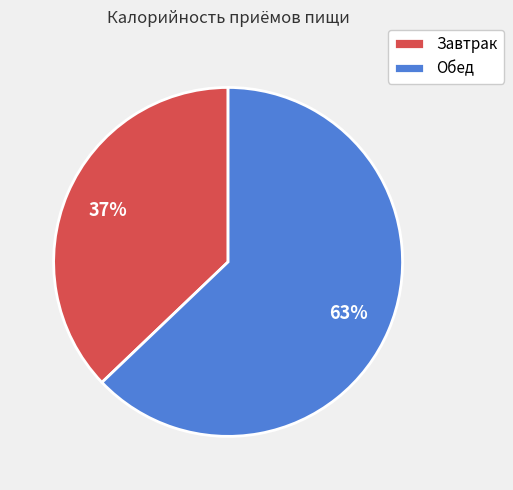

How many segments does this pie chart have?

2